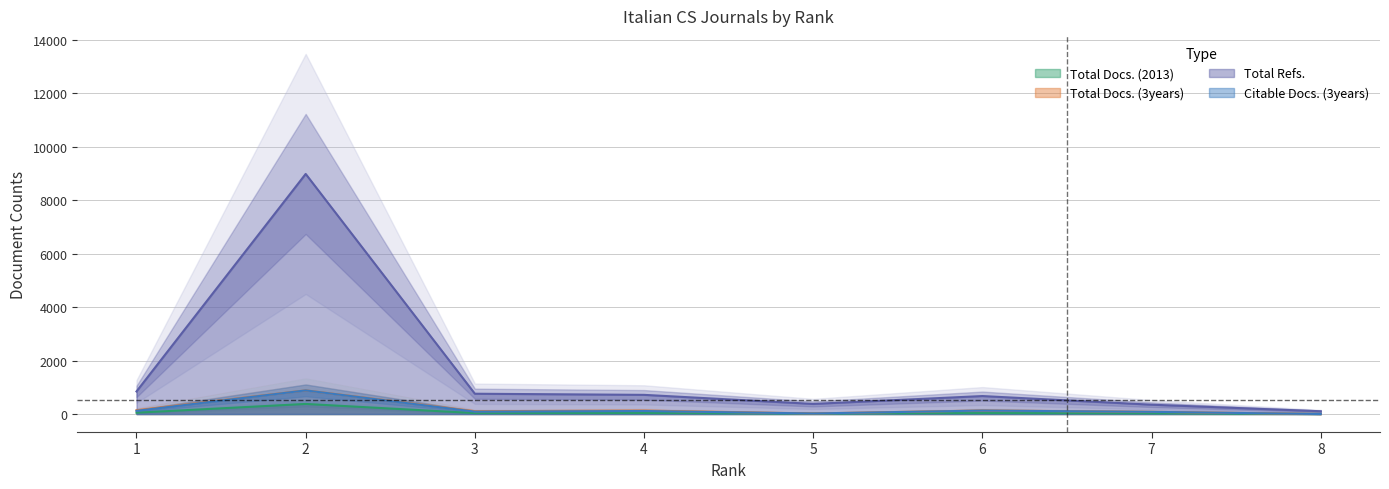

At 1, list the series in order from smallest to largest.

Total Docs. (2013), Citable Docs. (3years), Total Docs. (3years), Total Refs.